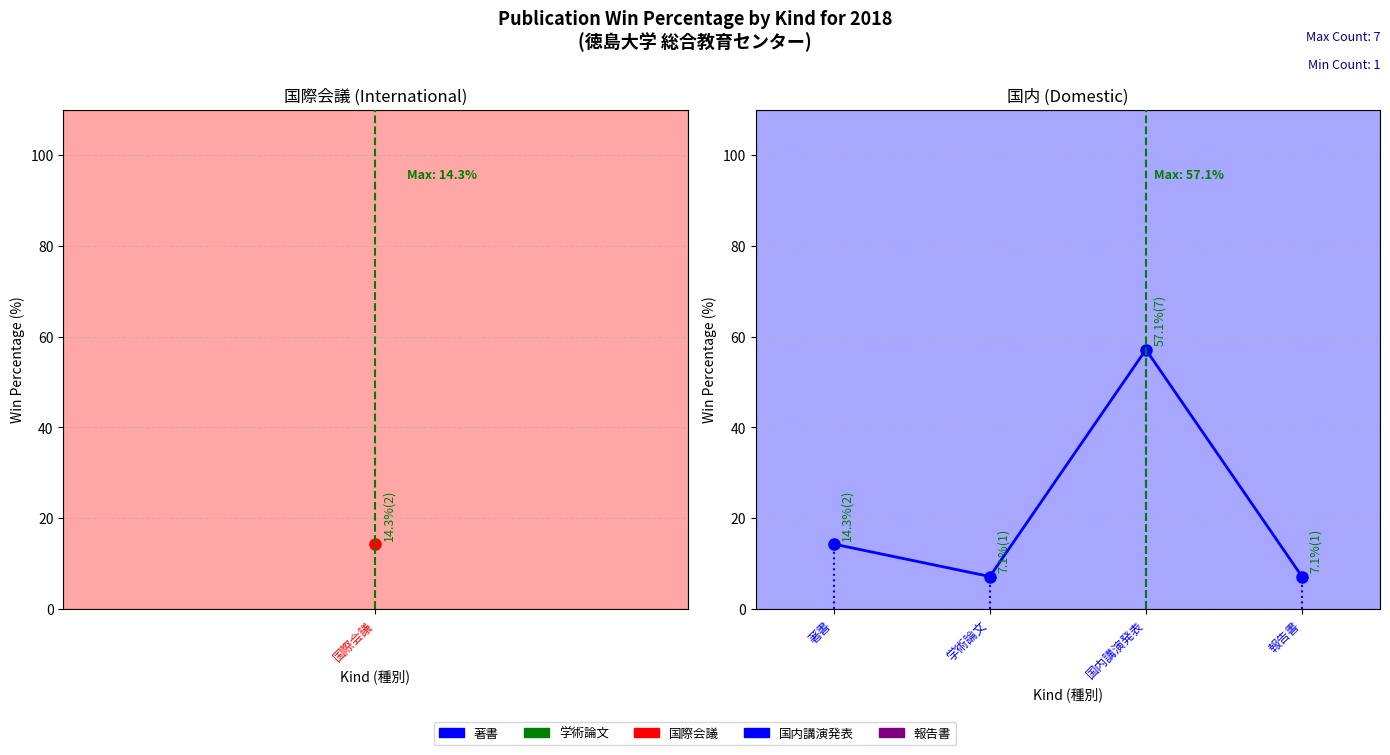

Where does the data first go above 14?

著書